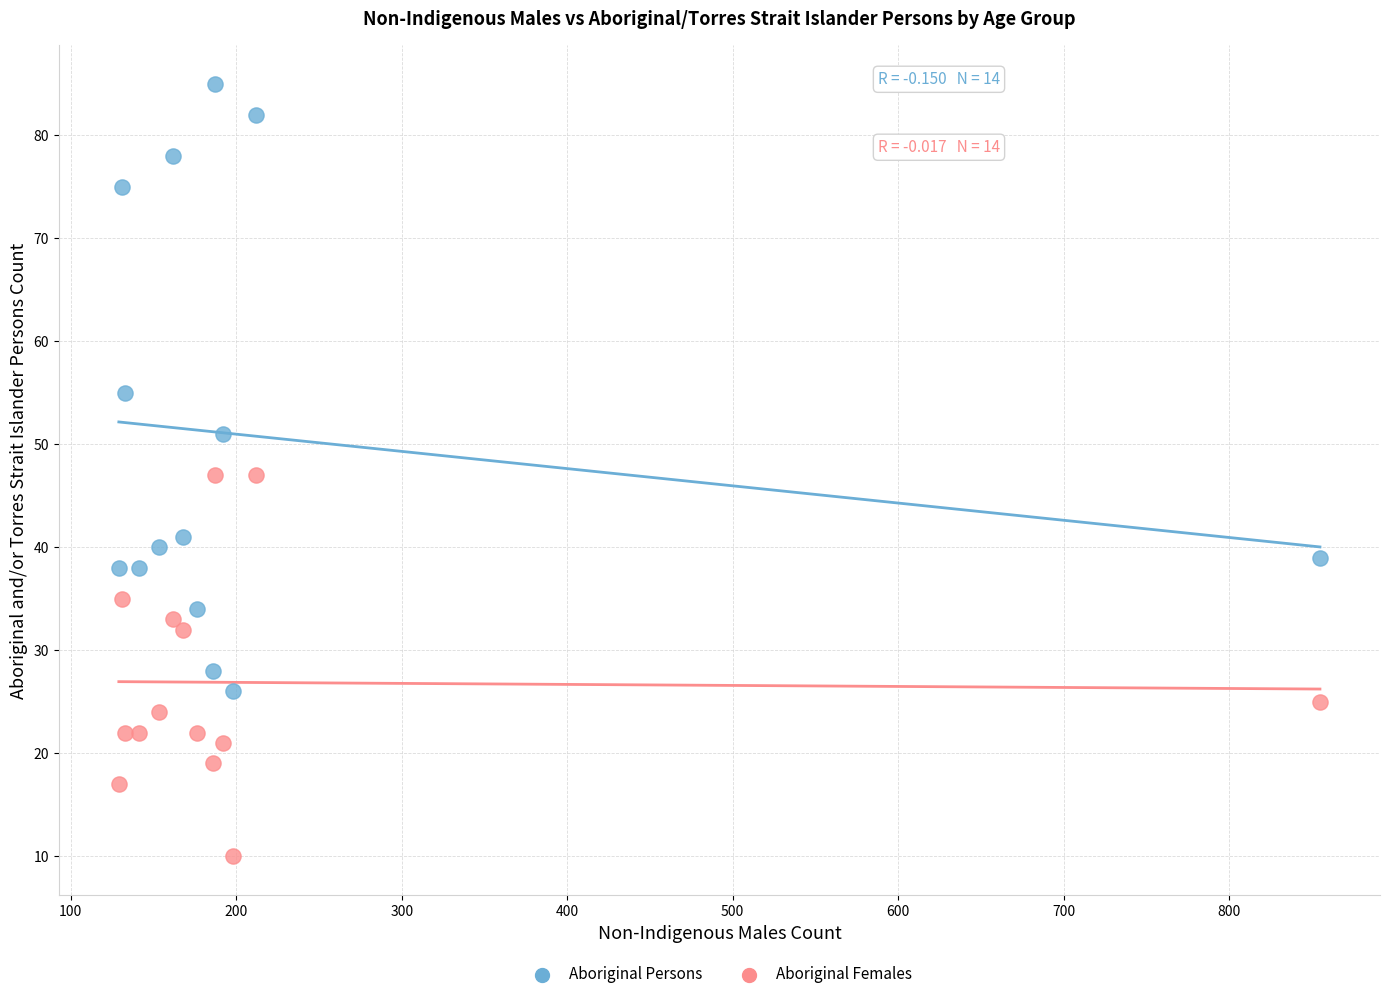

Across all data points, what is the range of X values (max minus min)?

726